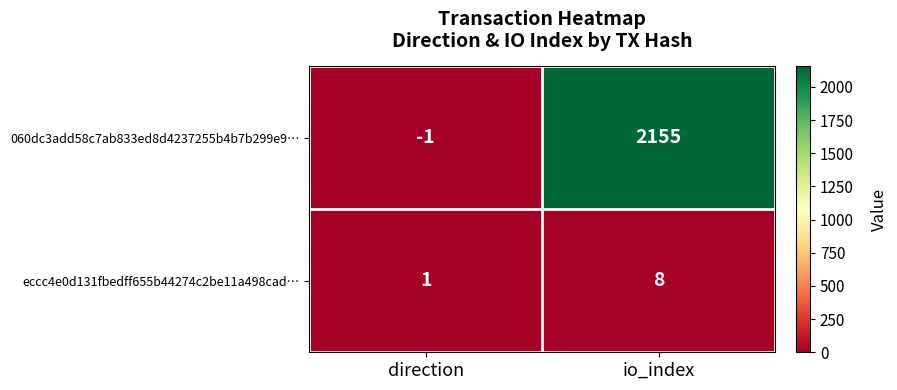

Count the number of data series in this chart.

2